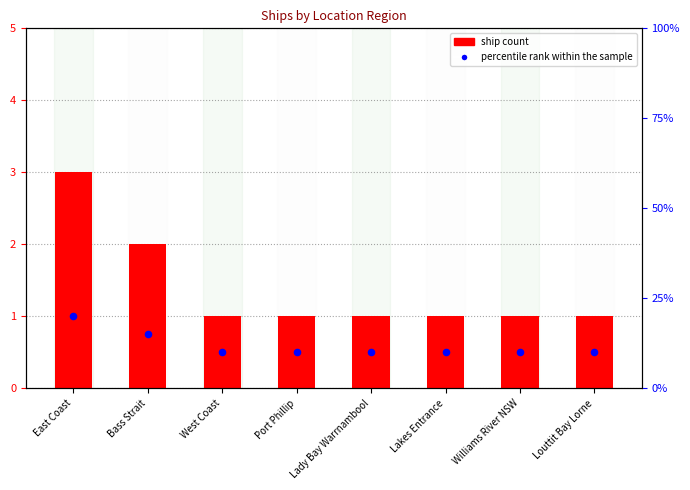

At which category is the sum across all series the highest?

East Coast